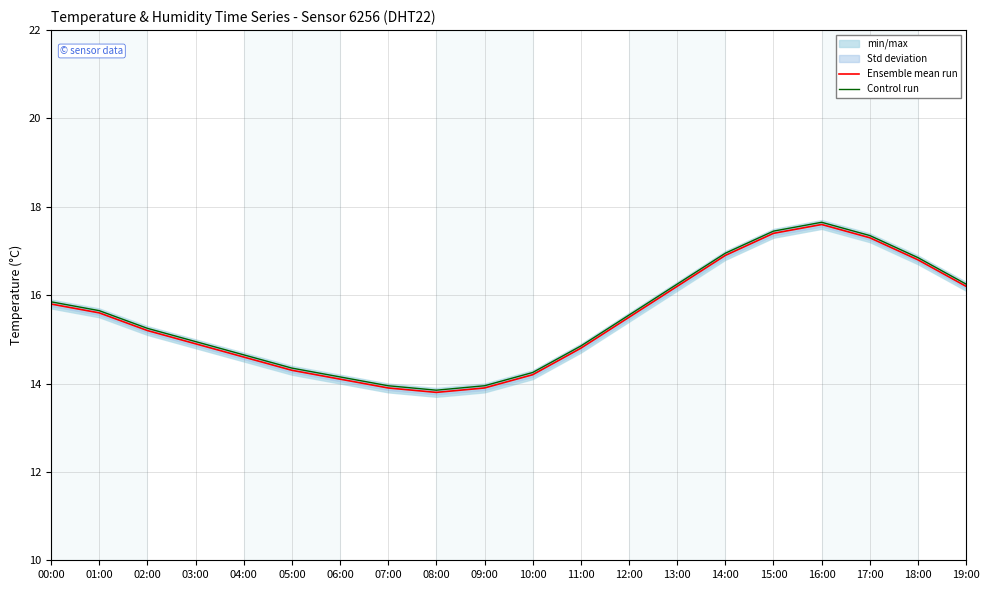

Rank the categories by Control run value from lowest to highest.

08:00, 07:00, 09:00, 06:00, 10:00, 05:00, 04:00, 11:00, 03:00, 02:00, 12:00, 01:00, 00:00, 13:00, 19:00, 18:00, 14:00, 17:00, 15:00, 16:00